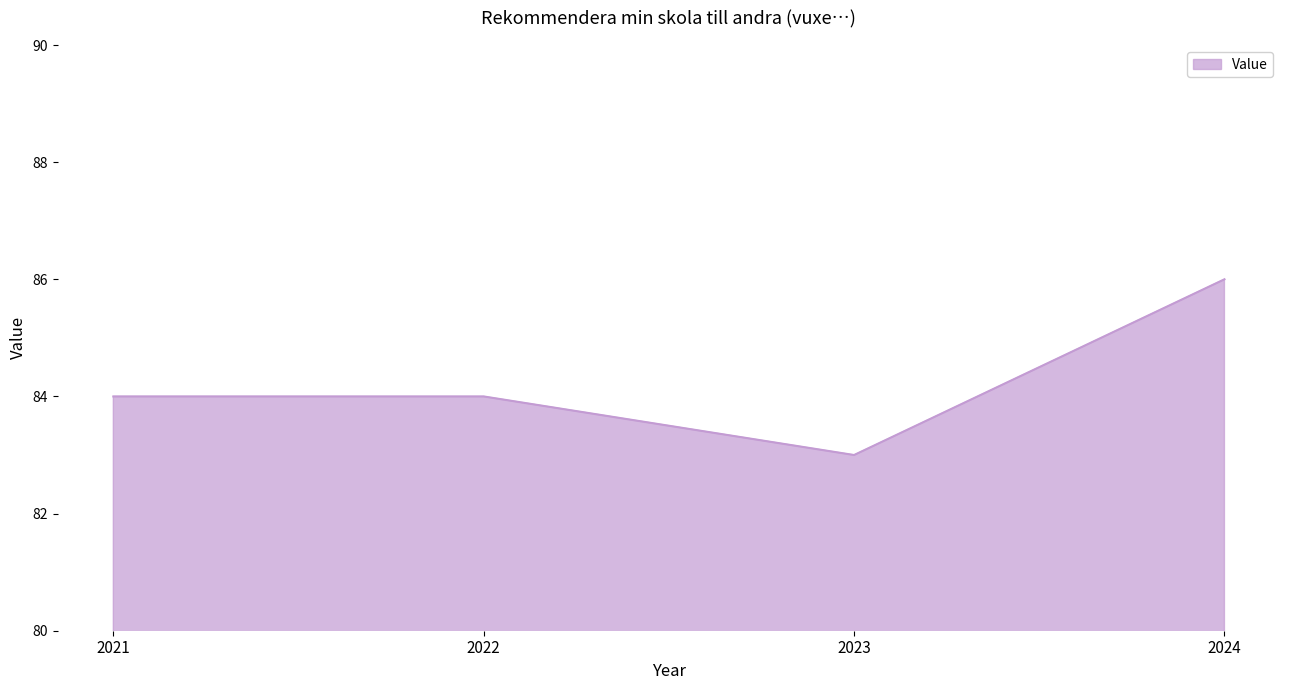

Reading left to right, what are all the values shown in this chart?

84	84	83	86